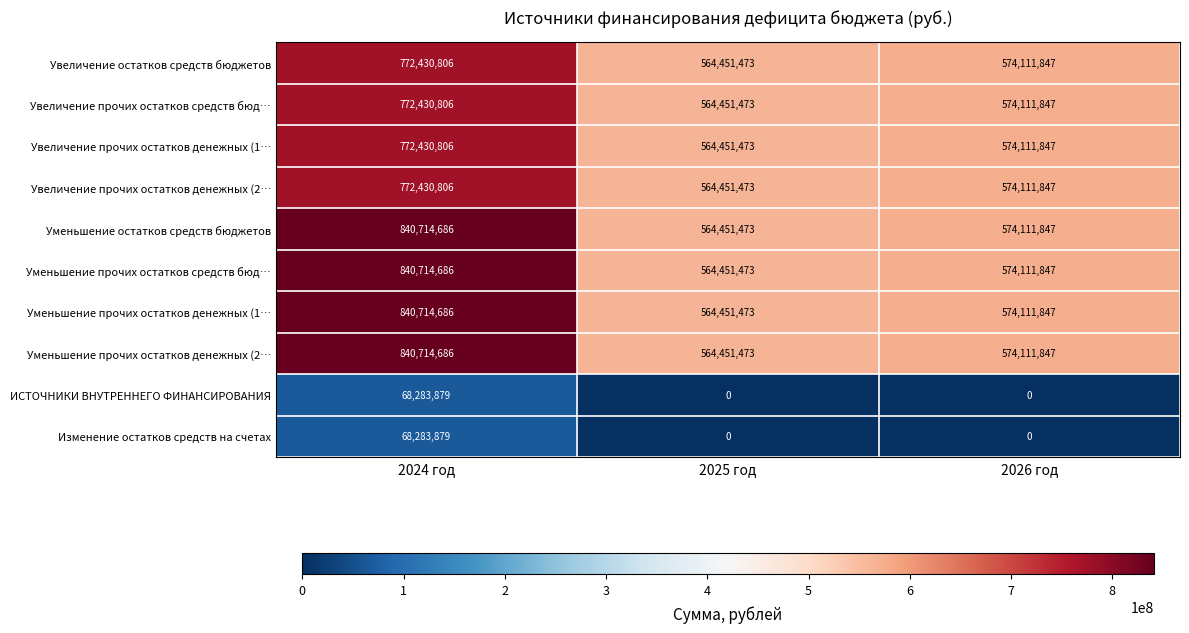

Reading left to right, transcribe all the data shown in this chart.

Увеличение остатков средств бюджетов: 2024 год=772430806	2025 год=564451473	2026 год=574111847
Увеличение прочих остатков средств бюд…: 2024 год=772430806	2025 год=564451473	2026 год=574111847
Увеличение прочих остатков денежных (1…: 2024 год=772430806	2025 год=564451473	2026 год=574111847
Увеличение прочих остатков денежных (2…: 2024 год=772430806	2025 год=564451473	2026 год=574111847
Уменьшение остатков средств бюджетов: 2024 год=840714686	2025 год=564451473	2026 год=574111847
Уменьшение прочих остатков средств бюд…: 2024 год=840714686	2025 год=564451473	2026 год=574111847
Уменьшение прочих остатков денежных (1…: 2024 год=840714686	2025 год=564451473	2026 год=574111847
Уменьшение прочих остатков денежных (2…: 2024 год=840714686	2025 год=564451473	2026 год=574111847
ИСТОЧНИКИ ВНУТРЕННЕГО ФИНАНСИРОВАНИЯ: 2024 год=68283879	2025 год=0	2026 год=0
Изменение остатков средств на счетах: 2024 год=68283879	2025 год=0	2026 год=0